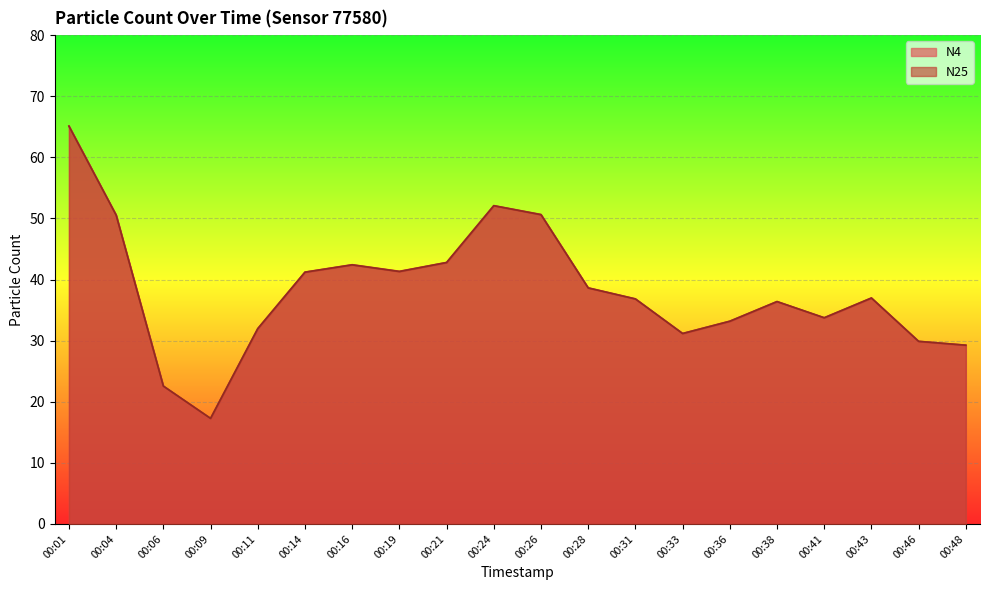

True or false: N4 and N25 intersect in this chart.

False